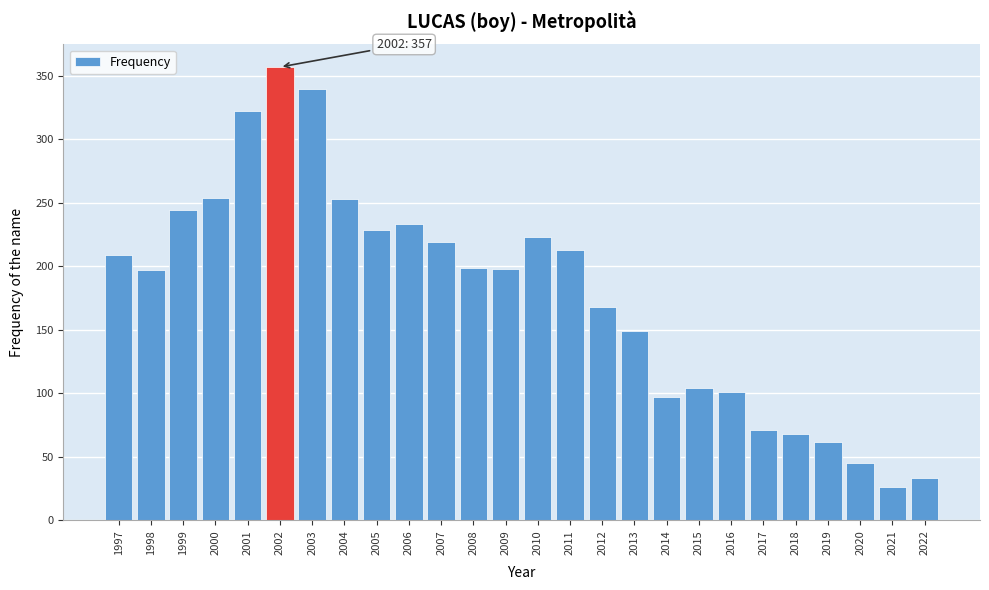

The chart shows a value of 253 at 2004. True or false?

True